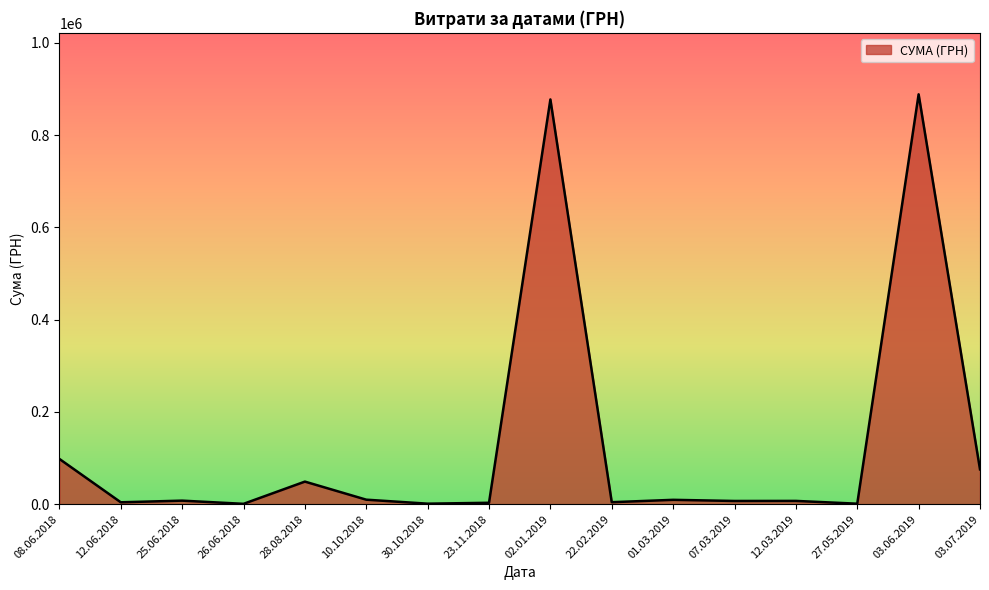

Which has a higher value, 03.07.2019 or 08.06.2018?

08.06.2018